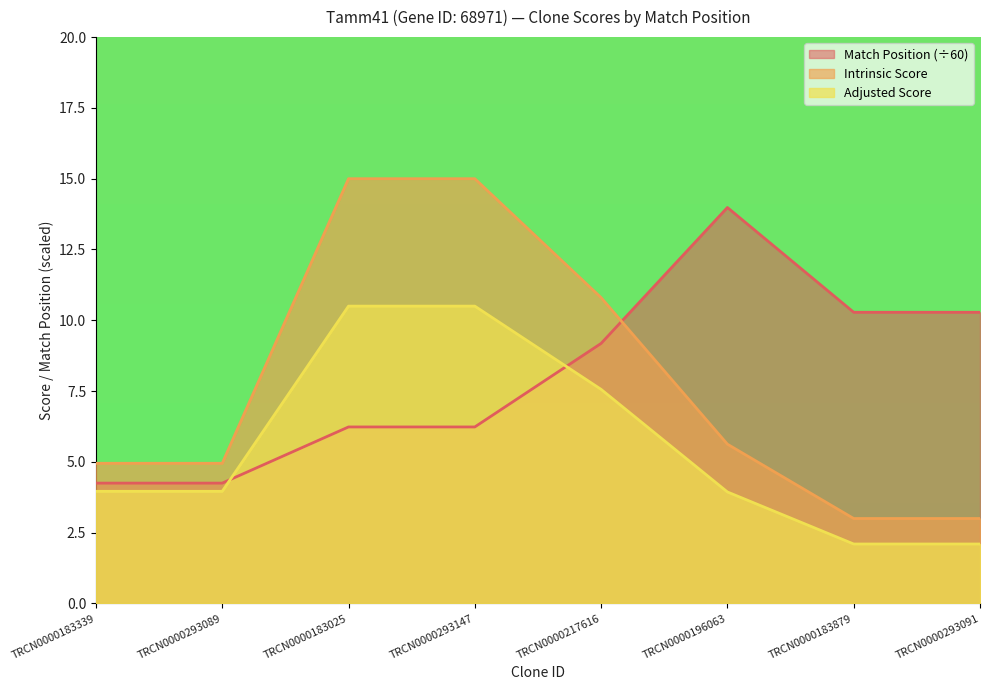

Count the number of data series in this chart.

3